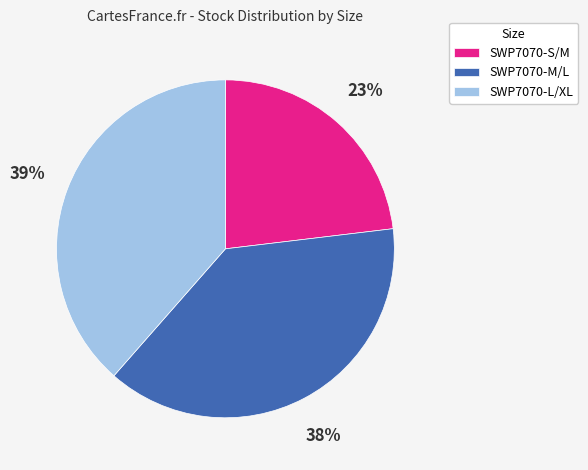

How many slices are in this pie chart?

3